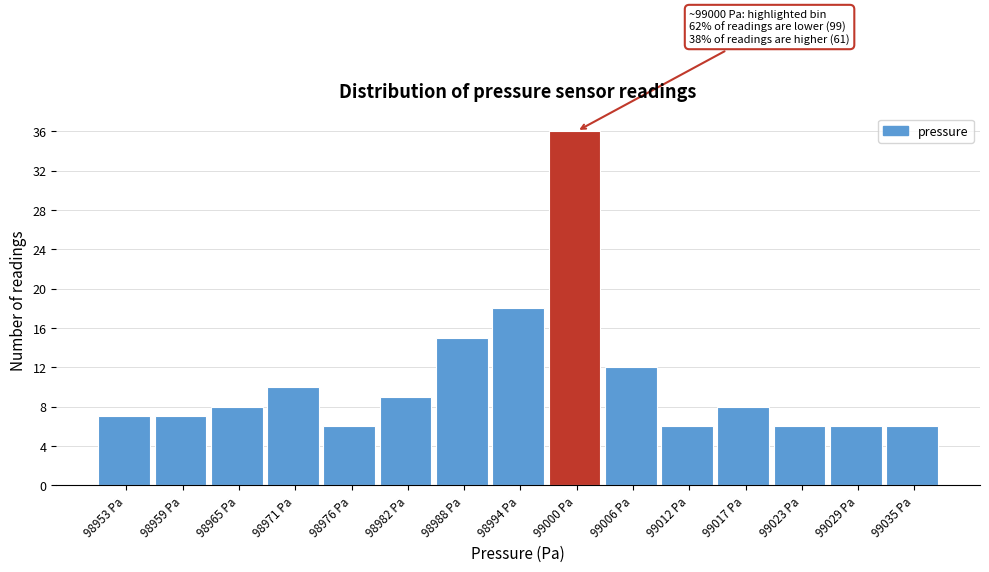

Which range on the x-axis has the tallest bar?

98997 to 99003